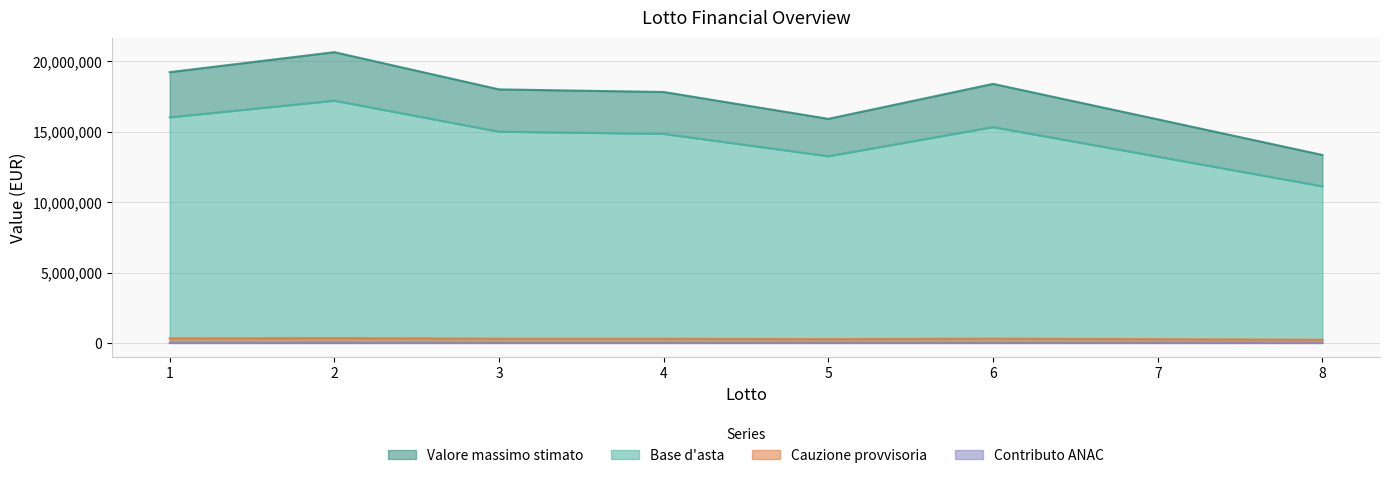

What is the smallest value displayed?

200.0